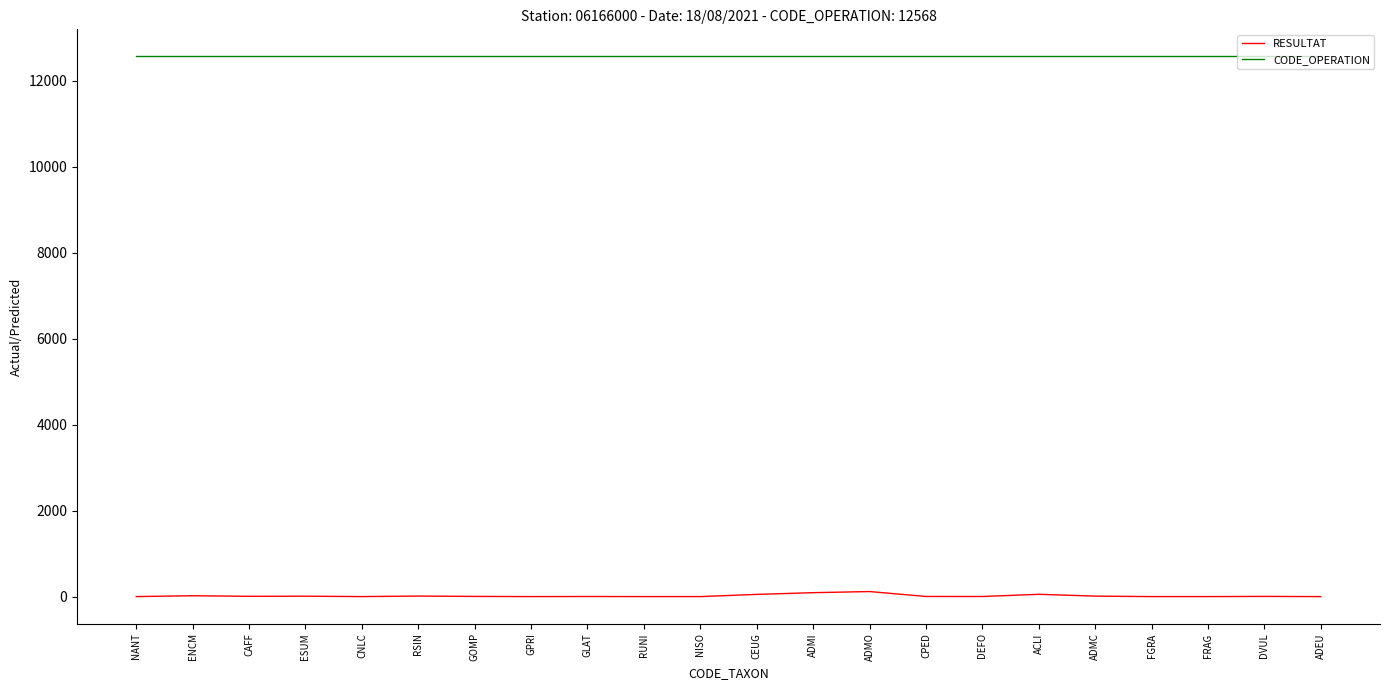

What is the maximum value shown in the chart?

12568